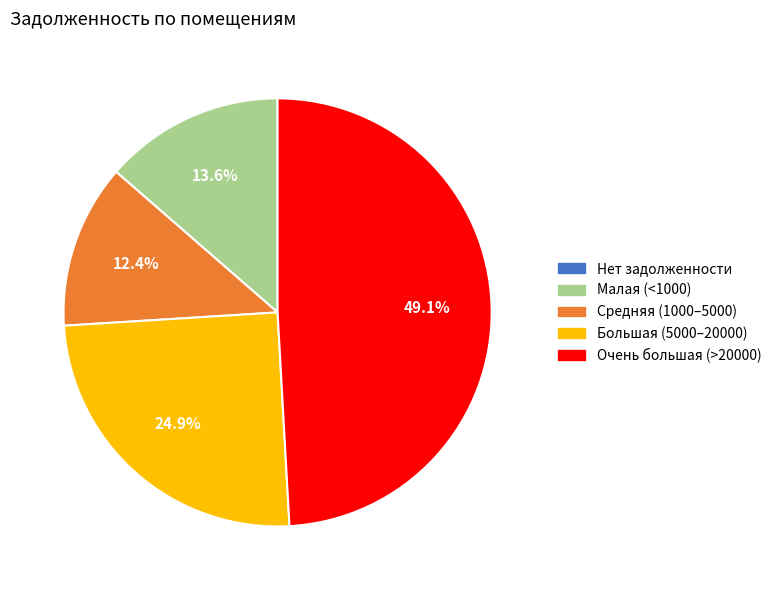

Is there any slice that represents more than half of the pie?

No